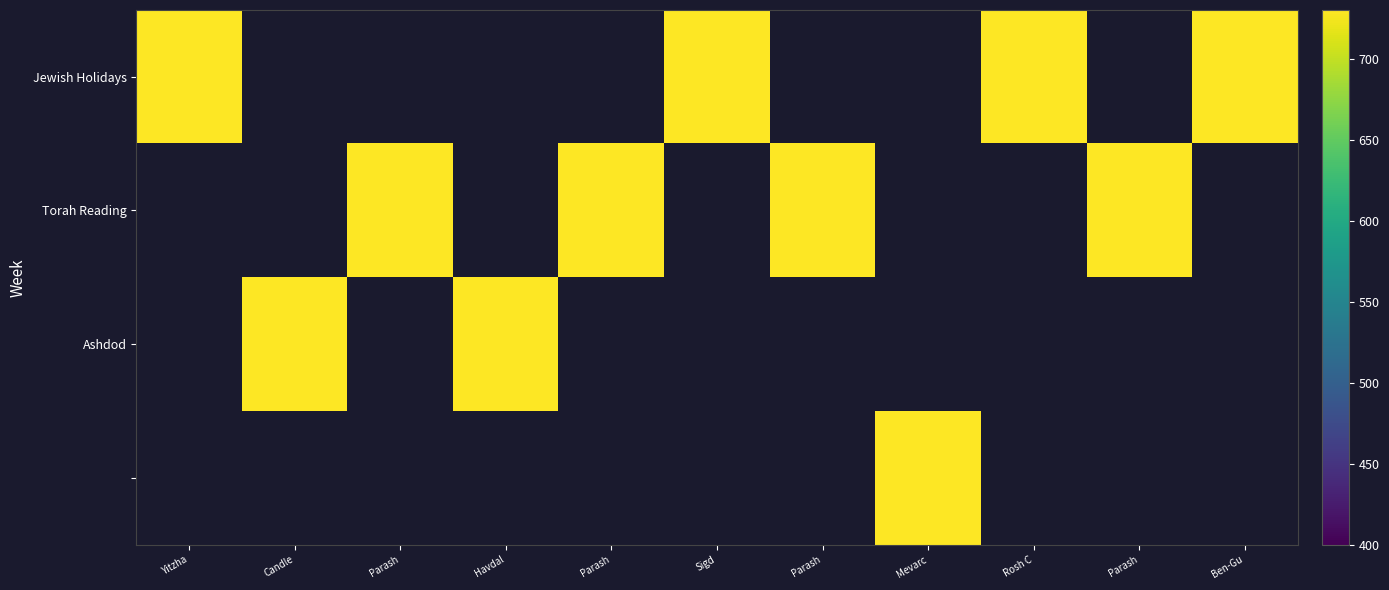

At which label is Jewish Holidays closest to 750?

Yitzha